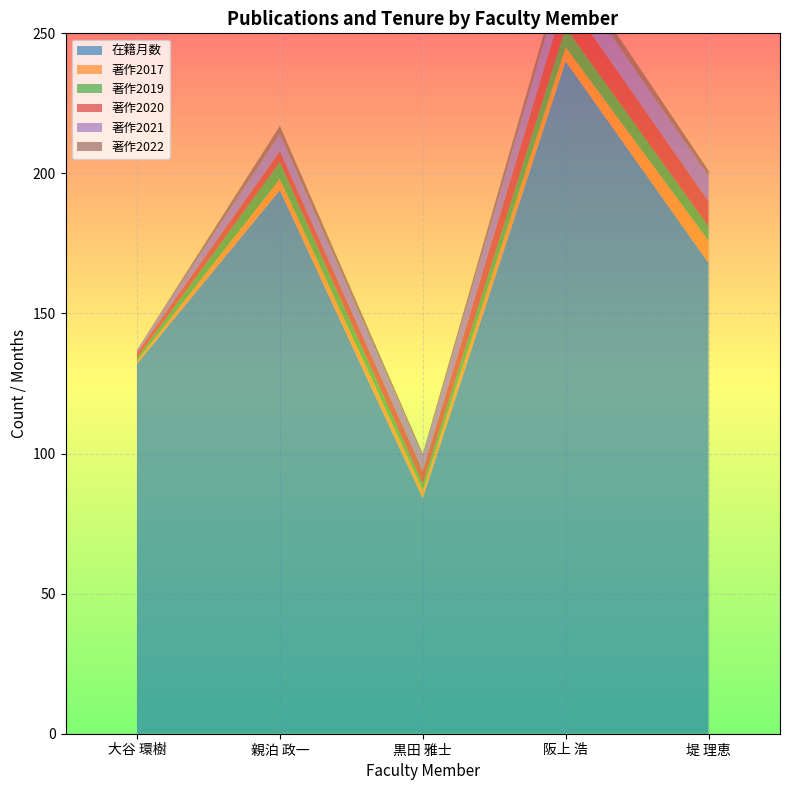

Reading right to left, transcribe all the data shown in this chart.

在籍月数: 堤 理恵=168	阪上 浩=240	黒田 雅士=84	親泊 政一=194	大谷 環樹=132
著作2017: 堤 理恵=8	阪上 浩=5	黒田 雅士=3	親泊 政一=4	大谷 環樹=1
著作2019: 堤 理恵=5	阪上 浩=7	黒田 雅士=2	親泊 政一=6	大谷 環樹=1
著作2020: 堤 理恵=9	阪上 浩=11	黒田 雅士=5	親泊 政一=4	大谷 環樹=2
著作2021: 堤 理恵=9	阪上 浩=10	黒田 雅士=5	親泊 政一=6	大谷 環樹=1
著作2022: 堤 理恵=2	阪上 浩=4	黒田 雅士=1	親泊 政一=3	大谷 環樹=0